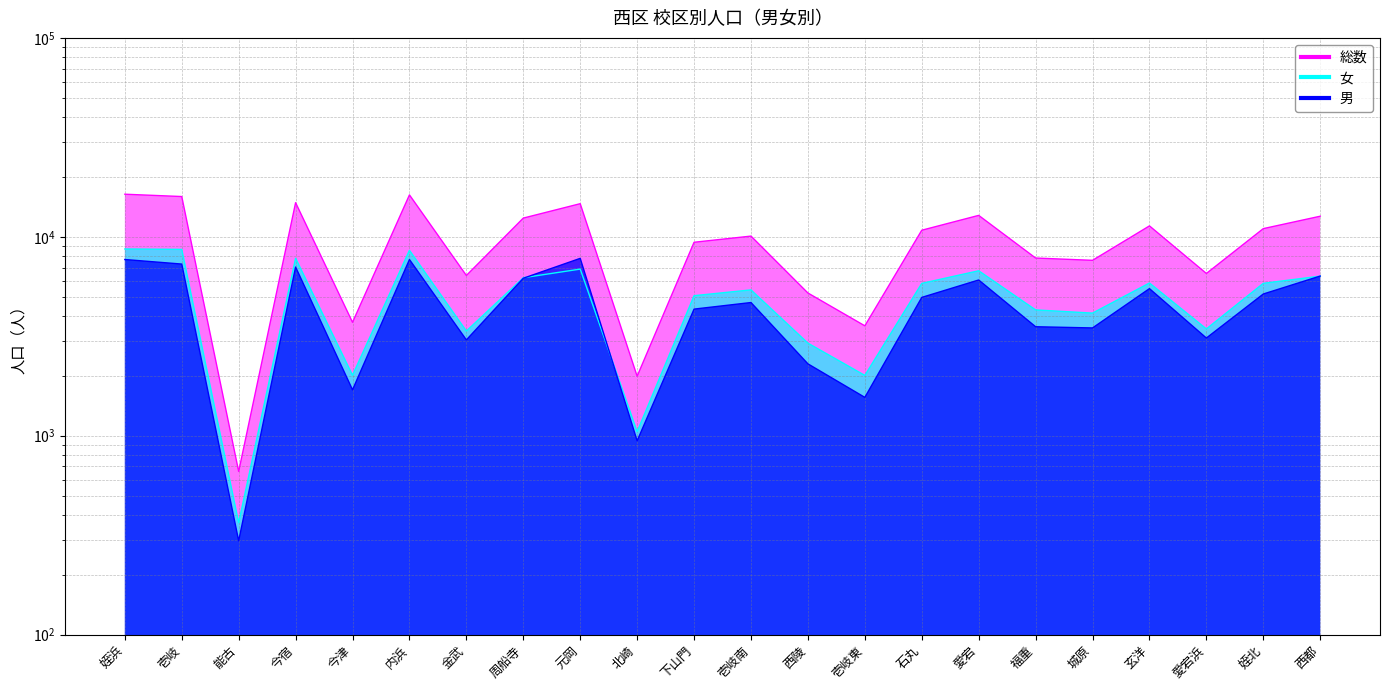

True or false: 総数 has more than 1 interior local peaks.

True